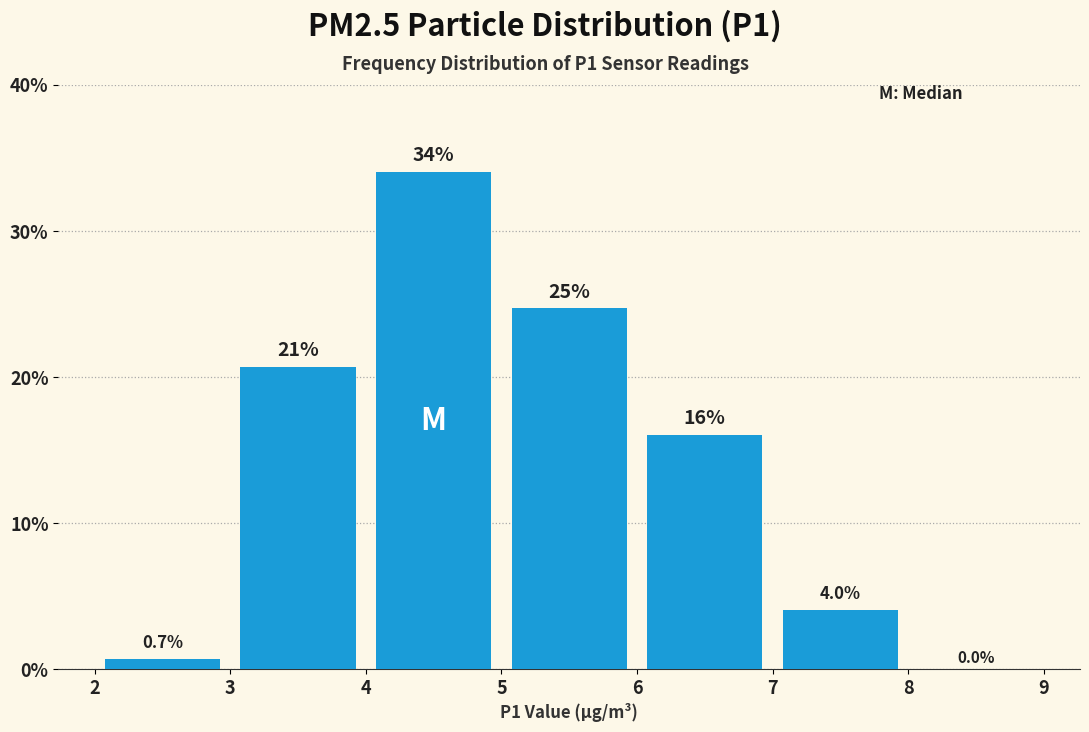

Which range on the x-axis has the tallest bar?

4 to 5